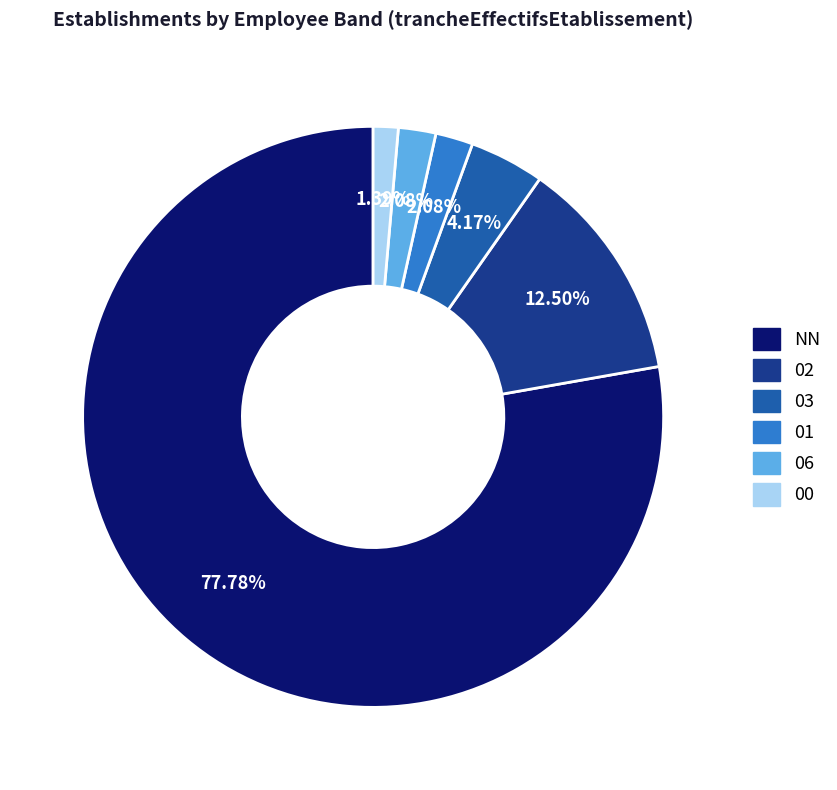

Approximately how many times larger is the value at NN compared to 00?

56.0